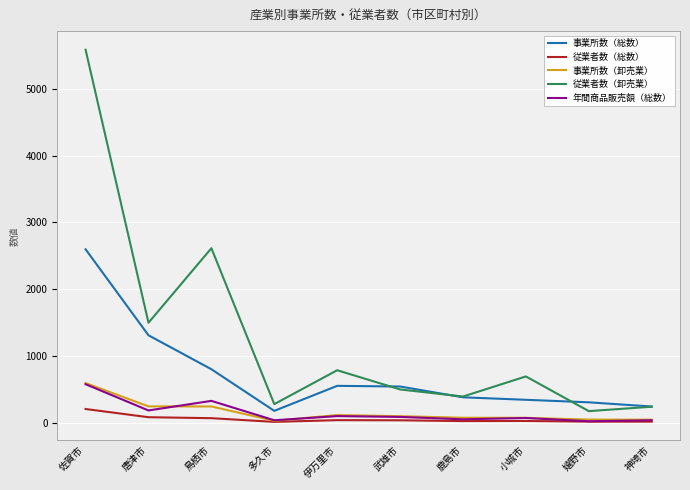

True or false: 従業者数（卸売業） and 年間商品販売額（総数） intersect in this chart.

False